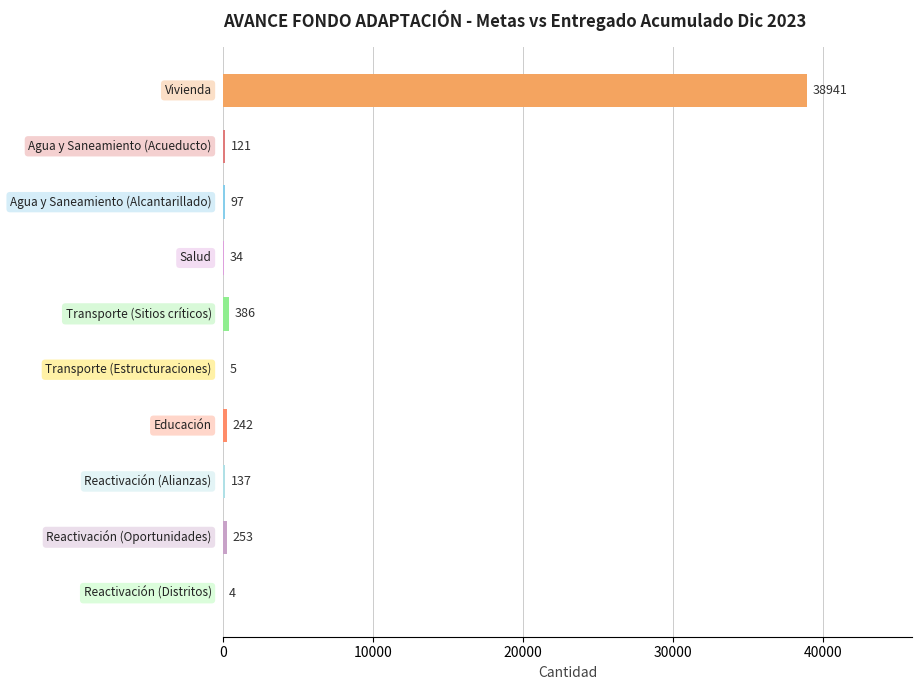

What is the greatest value displayed?

38941